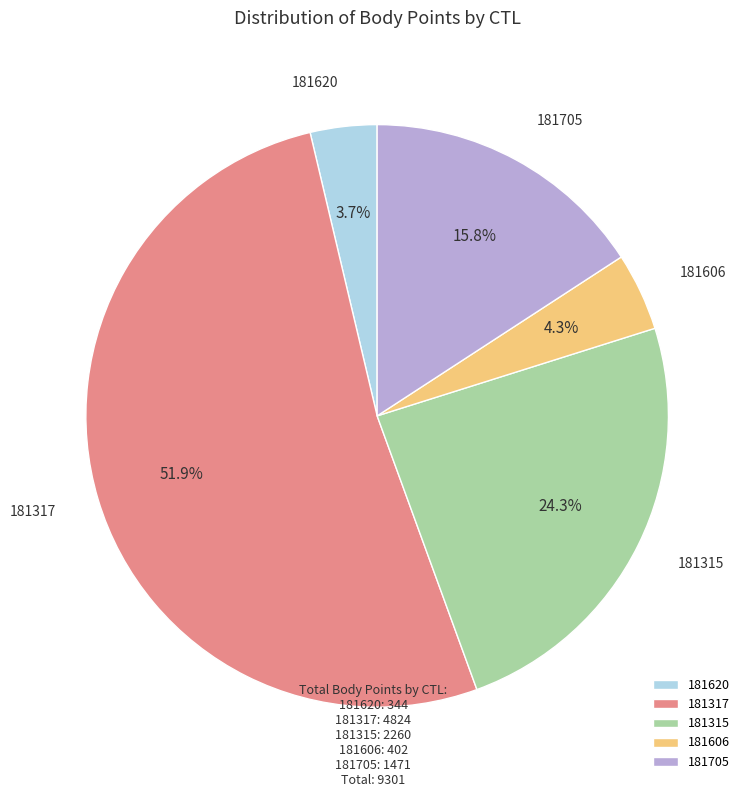

To the nearest percent, what percentage of the pie is 181620?

4%